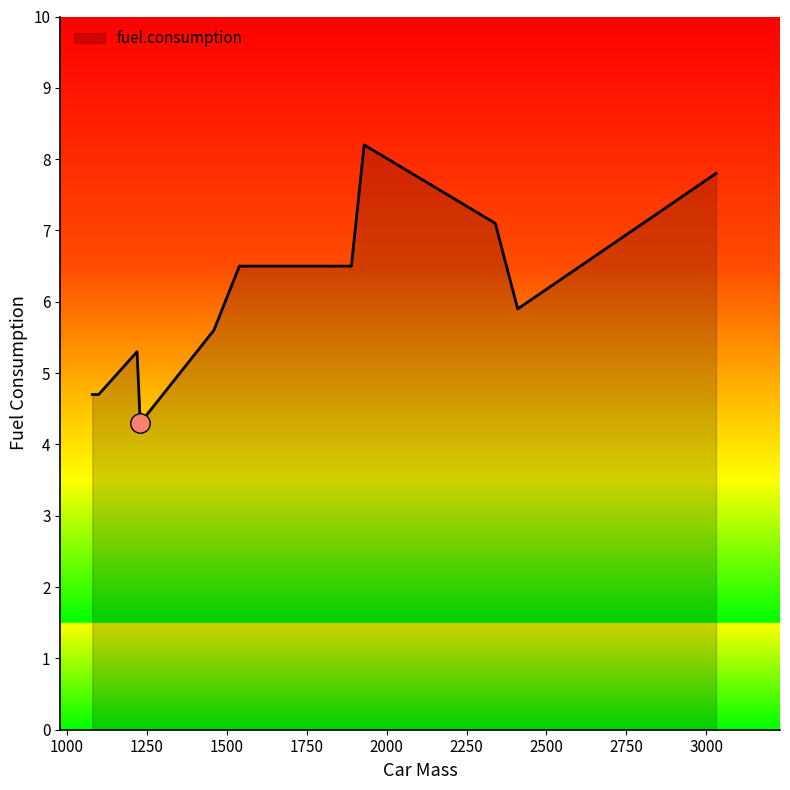

How many lines are shown in the chart?

1